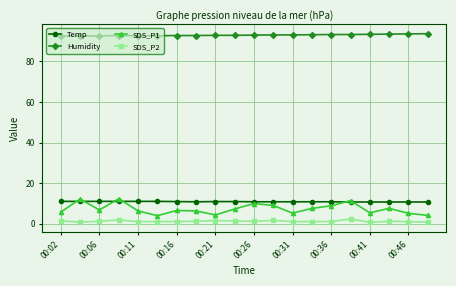

What is the highest value of the Humidity series?

93.7